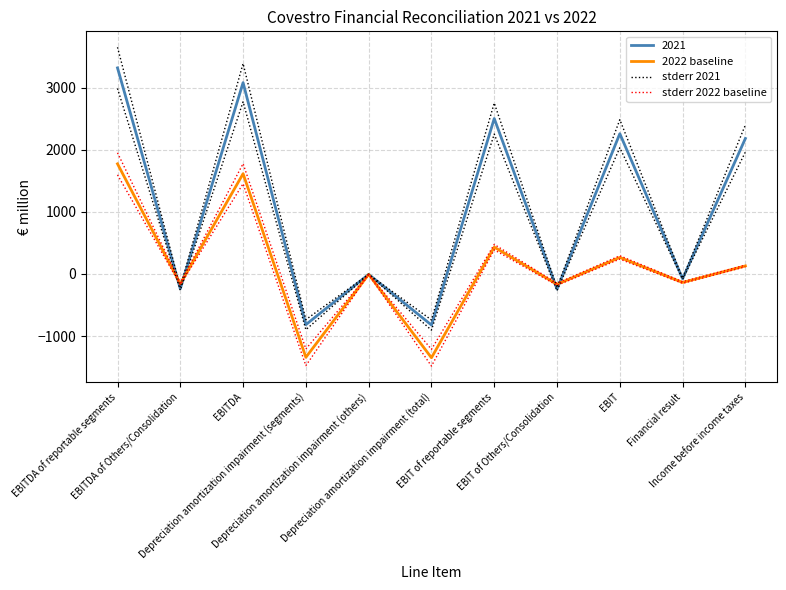

What is the value of the 2022 baseline point at the 11th from the left?

130.0